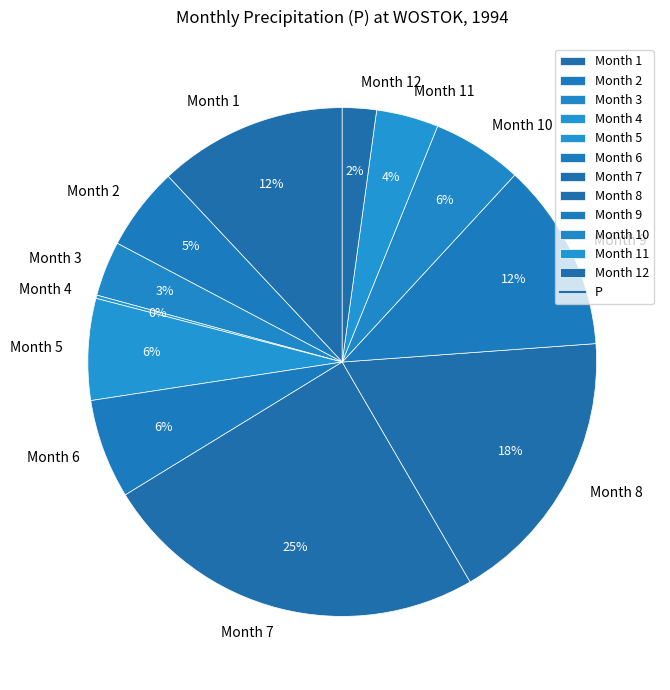

Does any single category account for the majority?

No